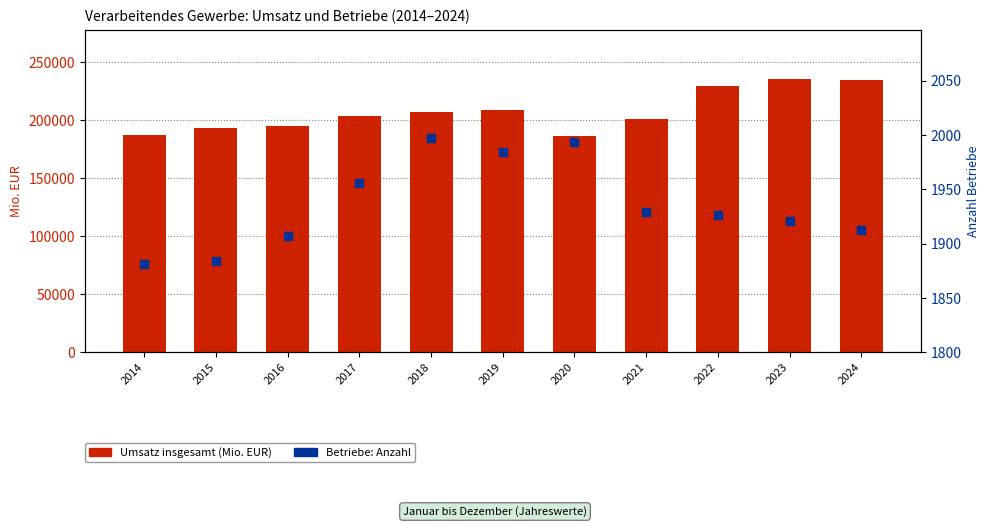

Which series contains the highest Y value?

Umsatz insgesamt (Mio. EUR)